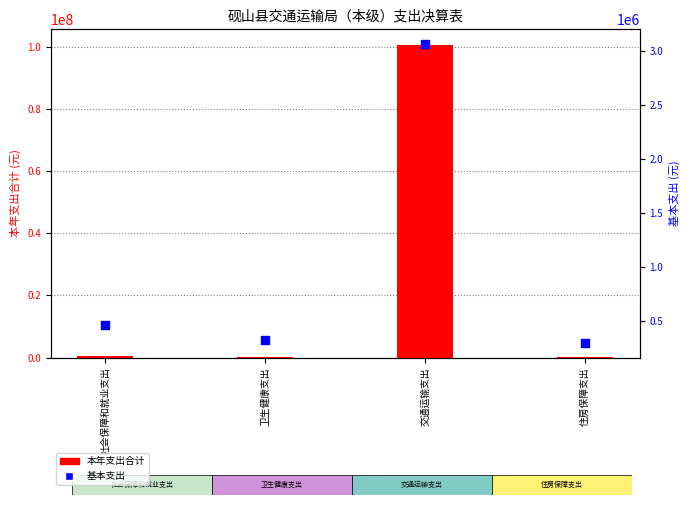

What is the total value across all series at 交通运输支出?

103749459.2